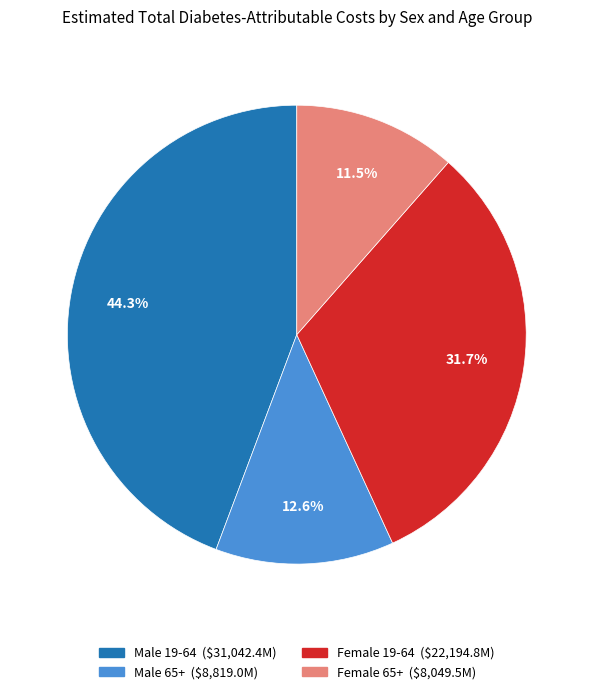

Approximately how many times larger is the value at Male 19-64 compared to Male 65+?

3.5